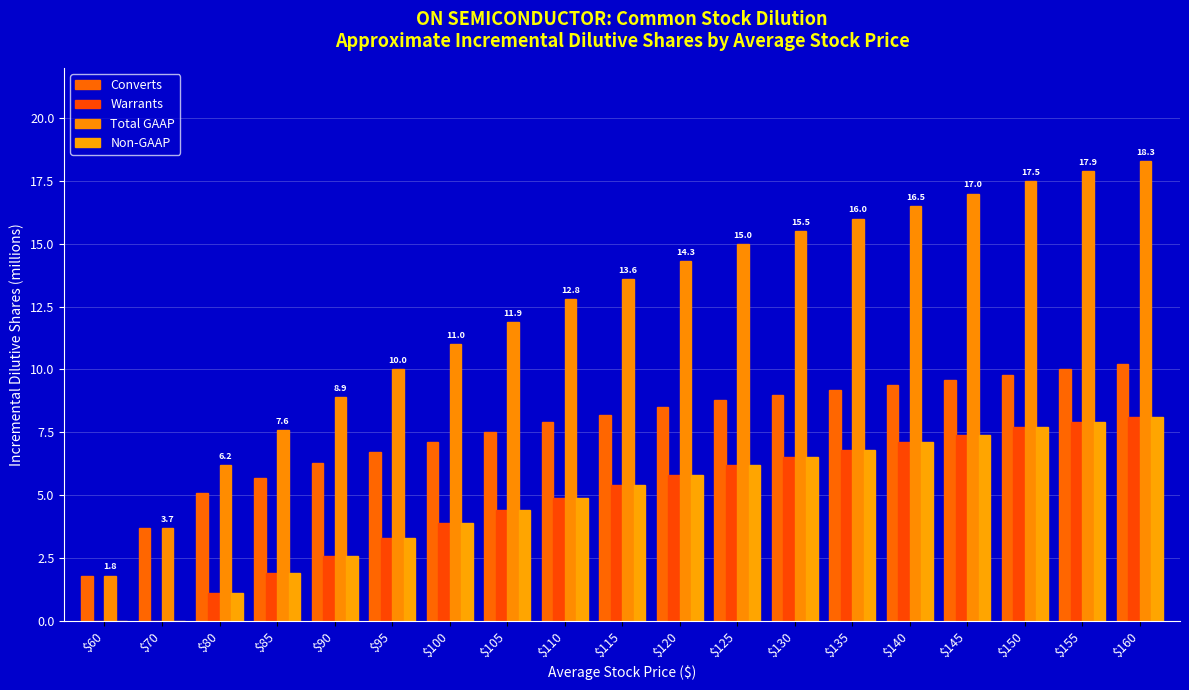

Reading left to right, list all the values displayed in this chart.

Converts: $60=1.8	$70=3.7	$80=5.1	$85=5.7	$90=6.3	$95=6.7	$100=7.1	$105=7.5	$110=7.9	$115=8.2	$120=8.5	$125=8.8	$130=9.0	$135=9.2	$140=9.4	$145=9.6	$150=9.8	$155=10.0	$160=10.2
Warrants: $60=0.0	$70=0.0	$80=1.1	$85=1.9	$90=2.6	$95=3.3	$100=3.9	$105=4.4	$110=4.9	$115=5.4	$120=5.8	$125=6.2	$130=6.5	$135=6.8	$140=7.1	$145=7.4	$150=7.7	$155=7.9	$160=8.1
Total GAAP: $60=1.8	$70=3.7	$80=6.2	$85=7.6	$90=8.9	$95=10.0	$100=11.0	$105=11.9	$110=12.8	$115=13.6	$120=14.3	$125=15.0	$130=15.5	$135=16.0	$140=16.5	$145=17.0	$150=17.5	$155=17.9	$160=18.3
Non-GAAP: $60=0.0	$70=0.0	$80=1.1	$85=1.9	$90=2.6	$95=3.3	$100=3.9	$105=4.4	$110=4.9	$115=5.4	$120=5.8	$125=6.2	$130=6.5	$135=6.8	$140=7.1	$145=7.4	$150=7.7	$155=7.9	$160=8.1